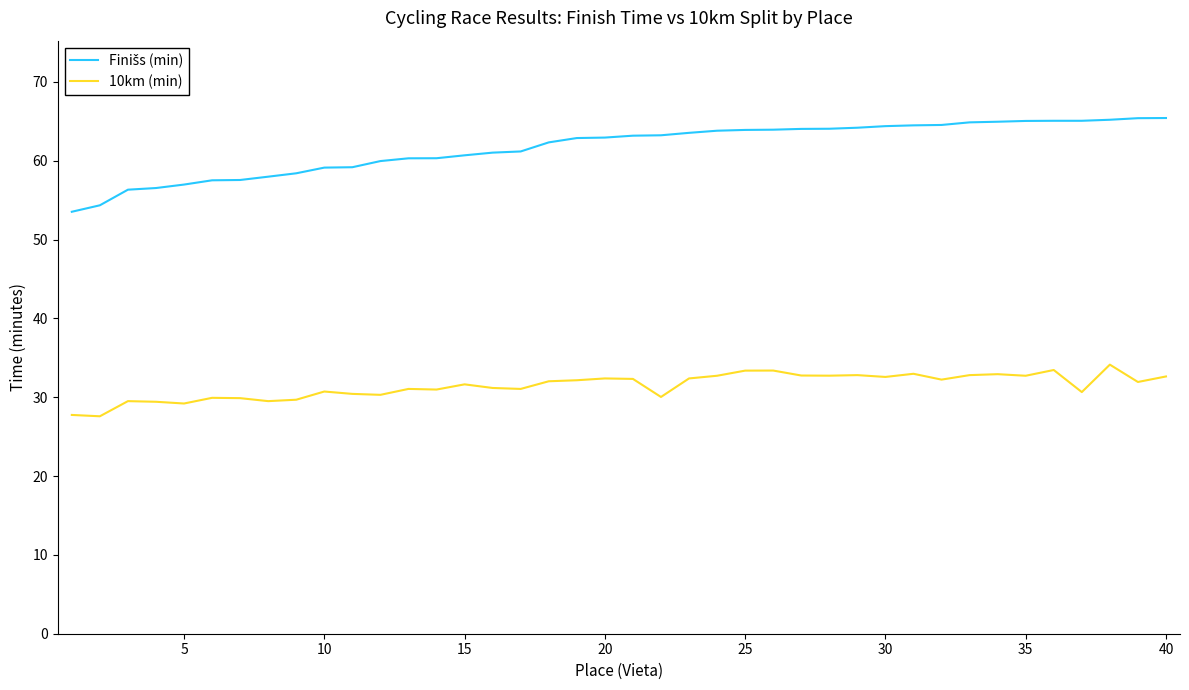

What is the smallest value displayed?

27.6